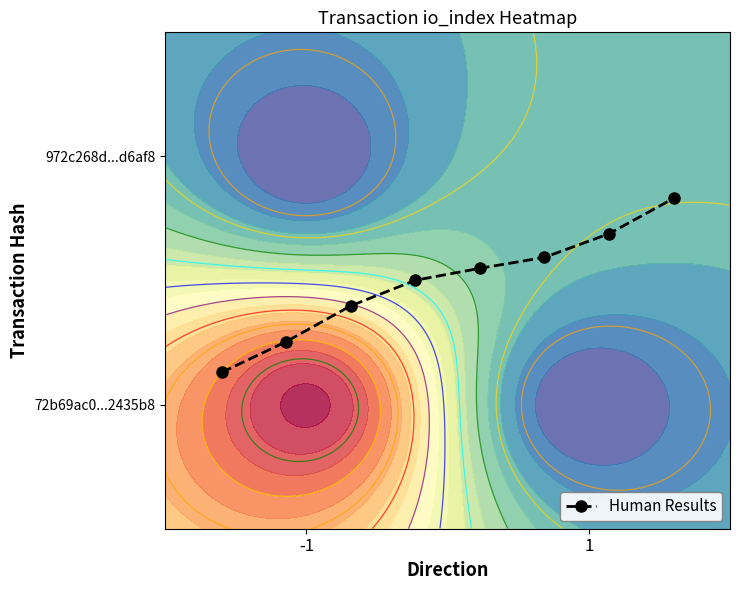

What is the minimum value shown in the chart?

0.1